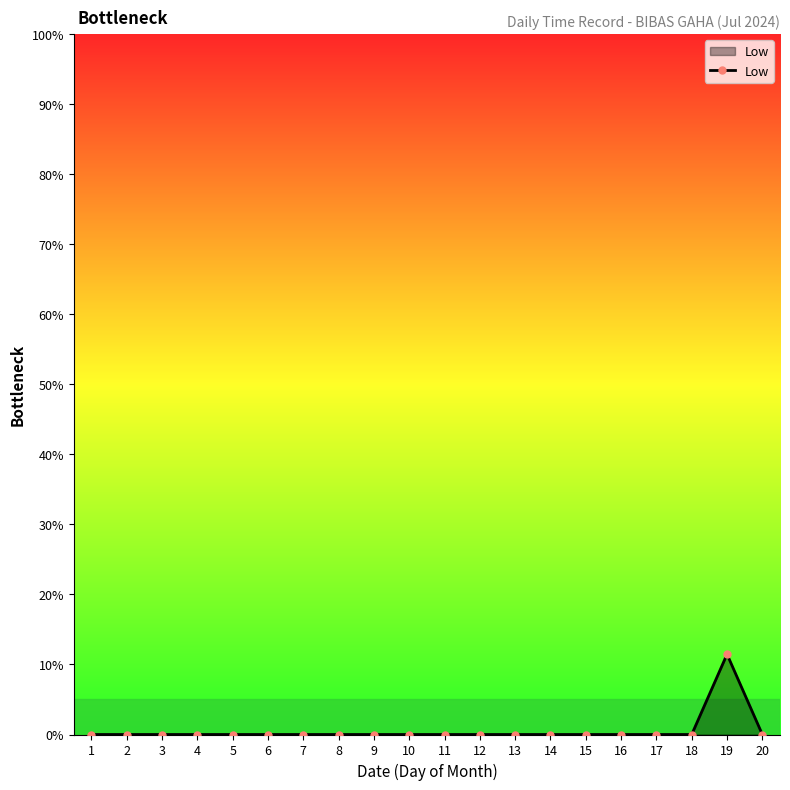

What is the average value?

0.6